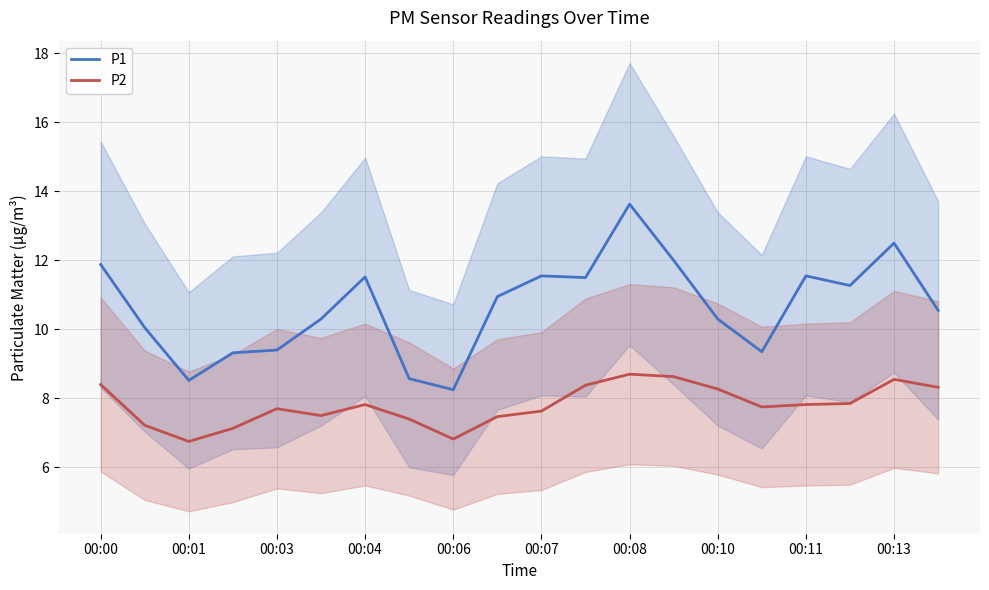

Rank the series by their maximum value, from highest to lowest.

P1, P2